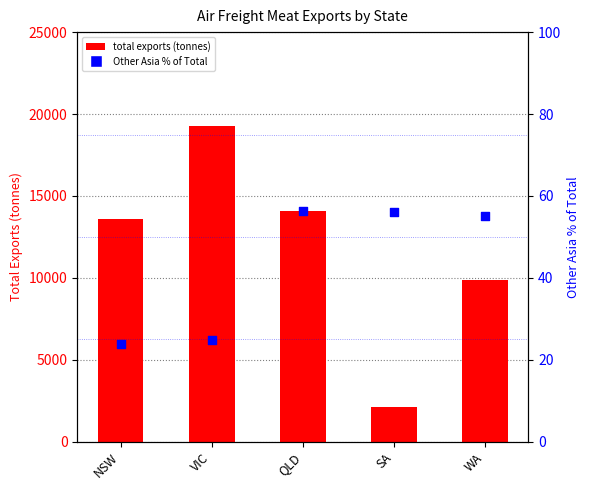

What are all the series names shown in the legend?

Total exports (tonnes), Other Asia % of Total